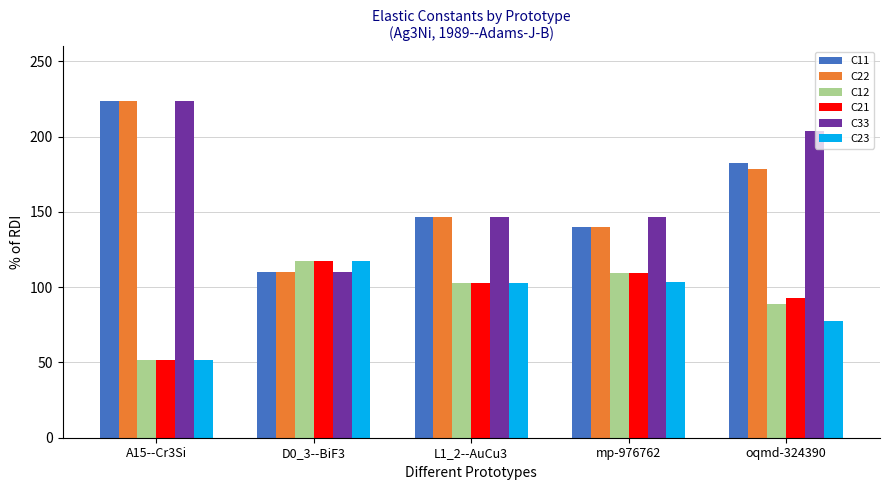

At how many categories does at least one series exceed 105?

5